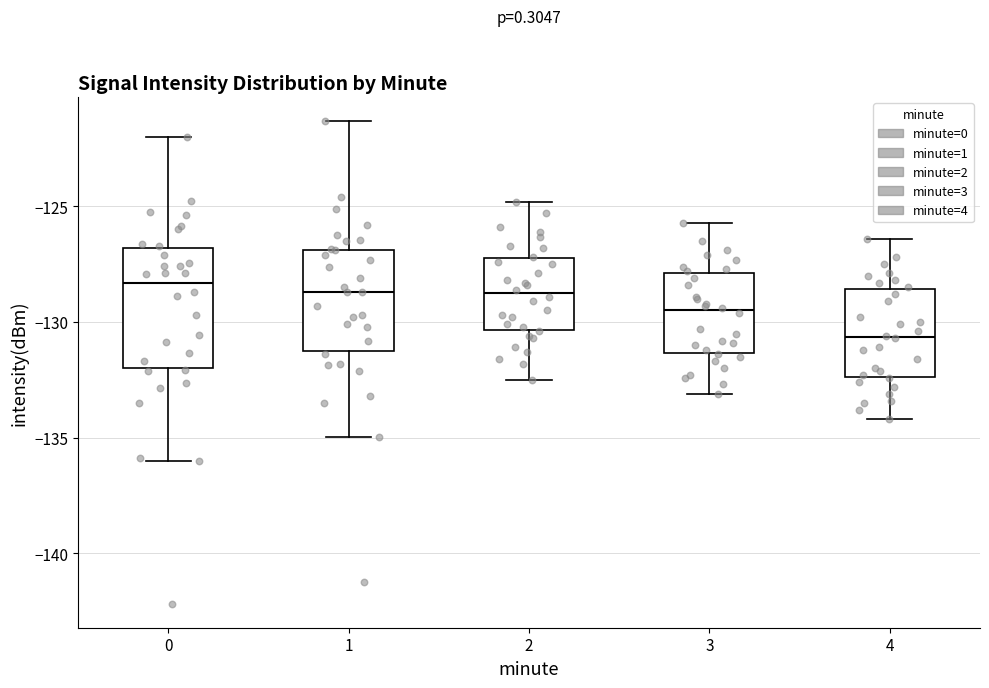

Where does the median line of the box at x = 2 sit on the y-axis? The values are not printed on the chart, so give them approximately, as read against the axis.

-128.5